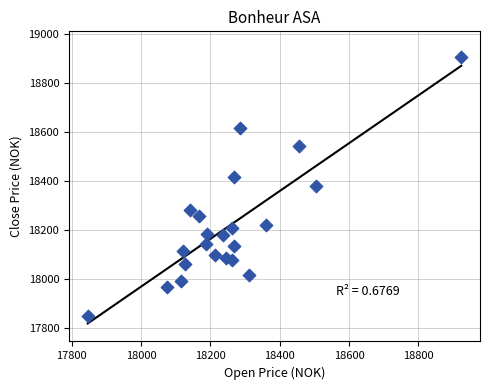

What is the range of X values (max minus min)?

1078